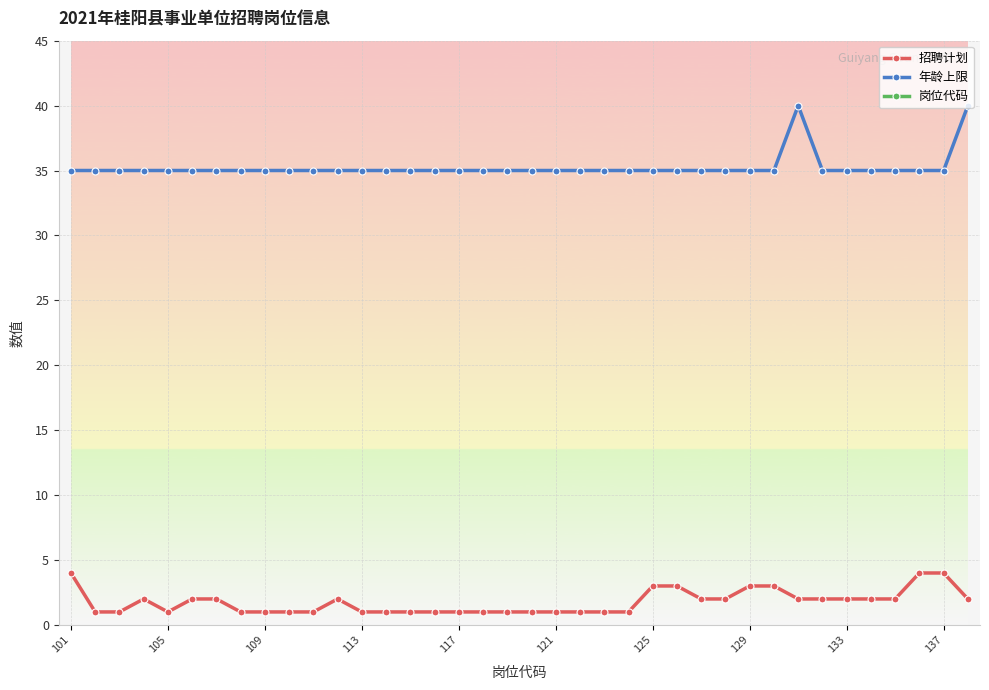

What is the minimum value for 招聘计划?

1